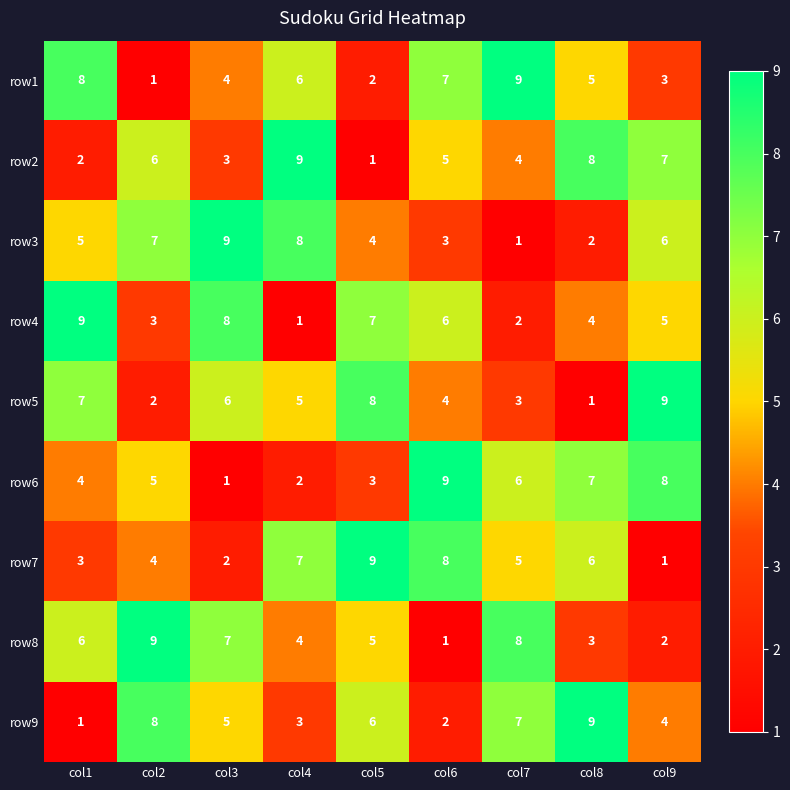

At col6, list the series in order from smallest to largest.

row8, row9, row3, row5, row2, row4, row1, row7, row6